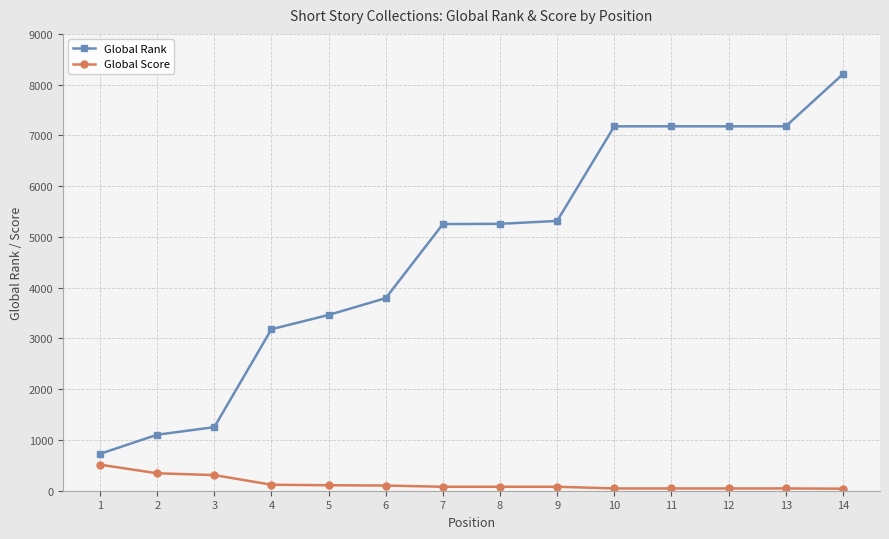

Between 6 and 10, which series saw the biggest shift?

Global Rank